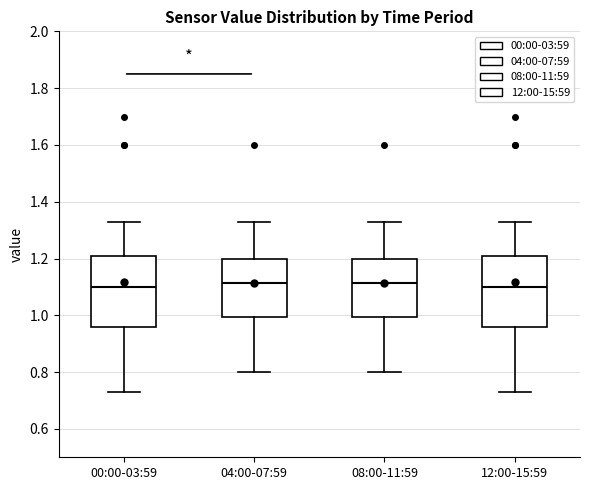

Reading left to right, transcribe this box plot: for each box, give where its median line is, the range the box spans, and where its two whiskers end, as read against the y-axis. The values are not printed on the chart, so give them approximately, as read against the axis.

00:00-03:59: median 1.10, box 0.96 to 1.20, whiskers 0.74 to 1.34
04:00-07:59: median 1.12, box 1.00 to 1.20, whiskers 0.80 to 1.34
08:00-11:59: median 1.12, box 1.00 to 1.20, whiskers 0.80 to 1.34
12:00-15:59: median 1.10, box 0.96 to 1.20, whiskers 0.74 to 1.34